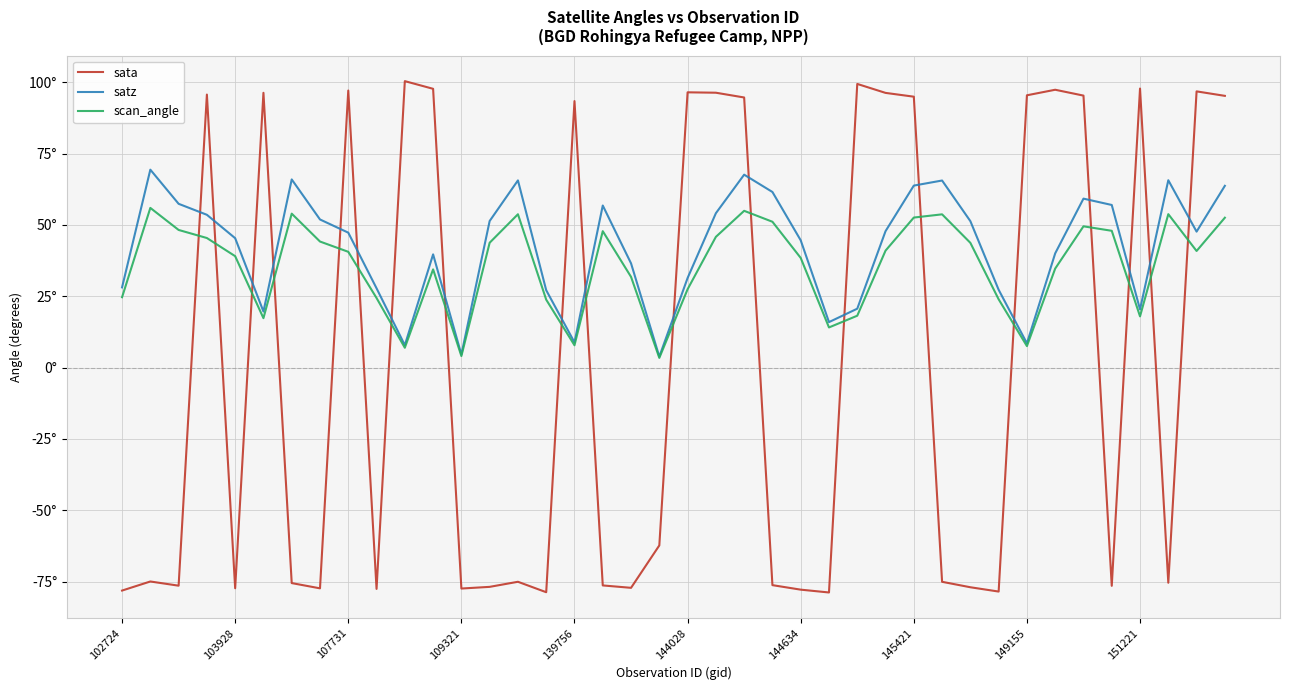

Is this an area chart (filled region under the line)?

No